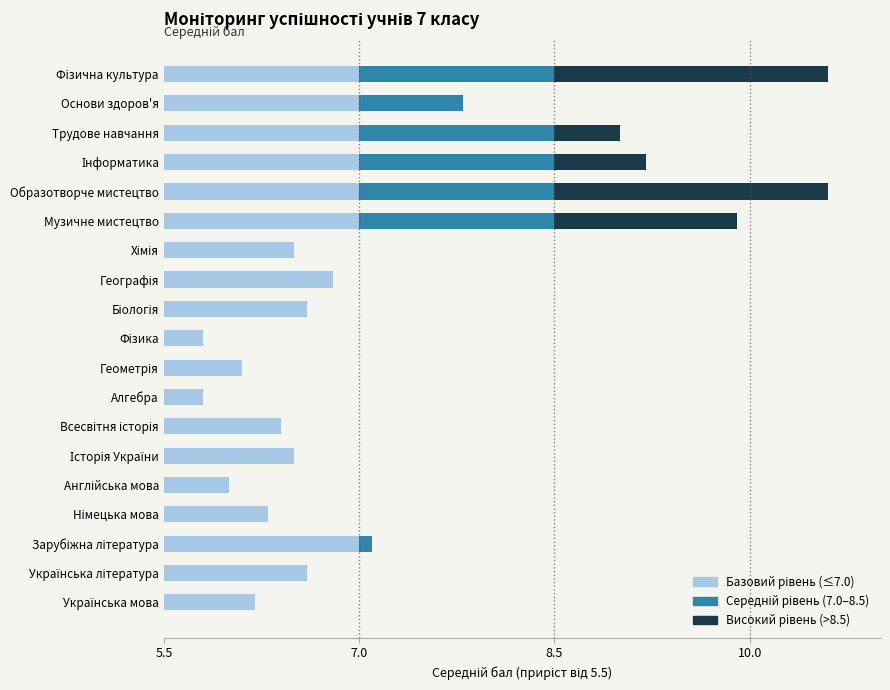

At how many categories does at least one series exceed 1?

10